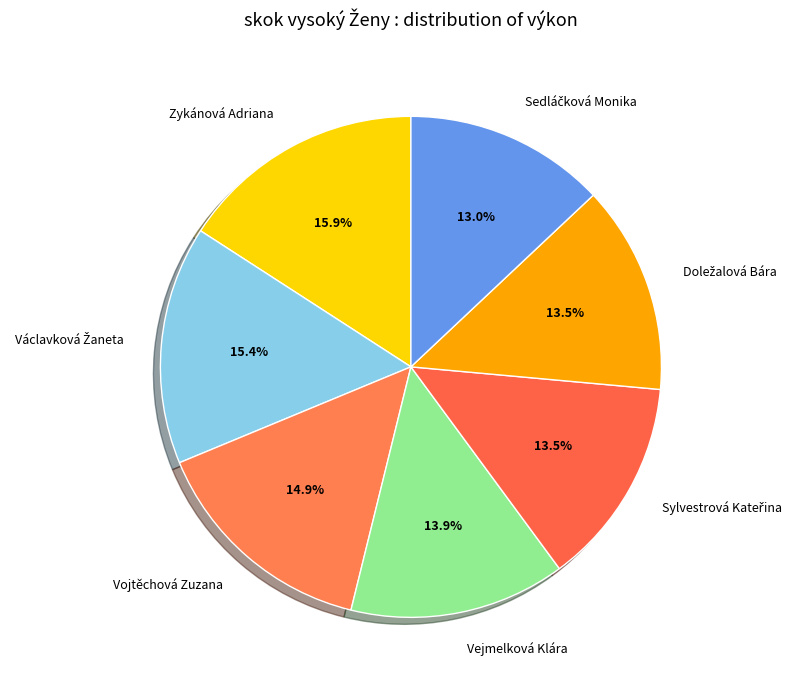

Rank the categories by value from lowest to highest.

Sedláčková Monika, Sylvestrová Kateřina, Doležalová Bára, Vejmelková Klára, Vojtěchová Zuzana, Václavková Žaneta, Zykánová Adriana